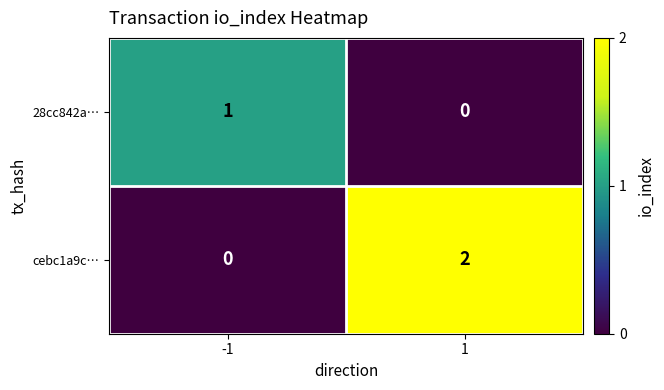

Which series has the largest total across all categories?

cebc1a9c…